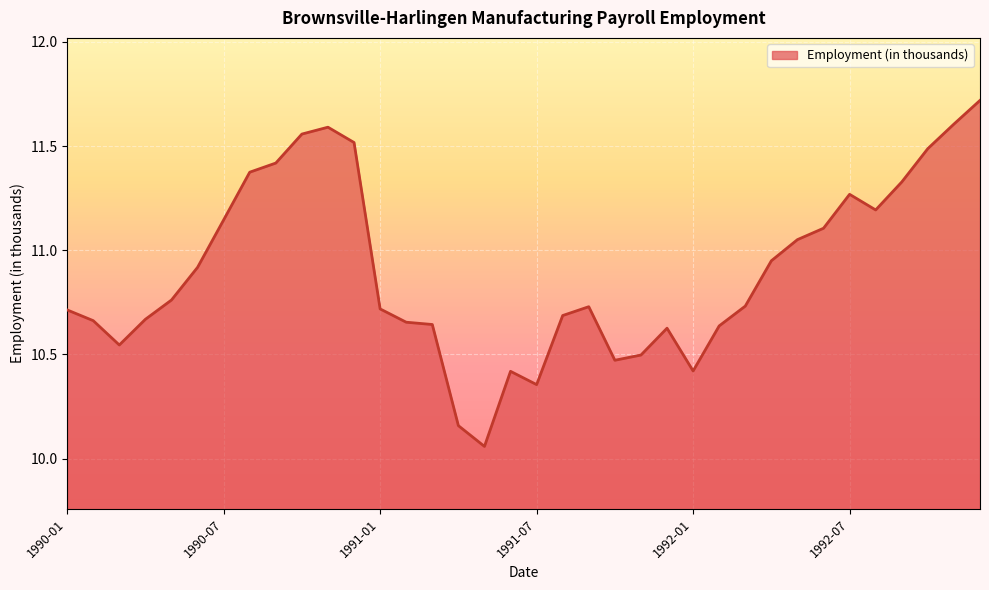

What is the difference between the maximum and minimum values?

1.7